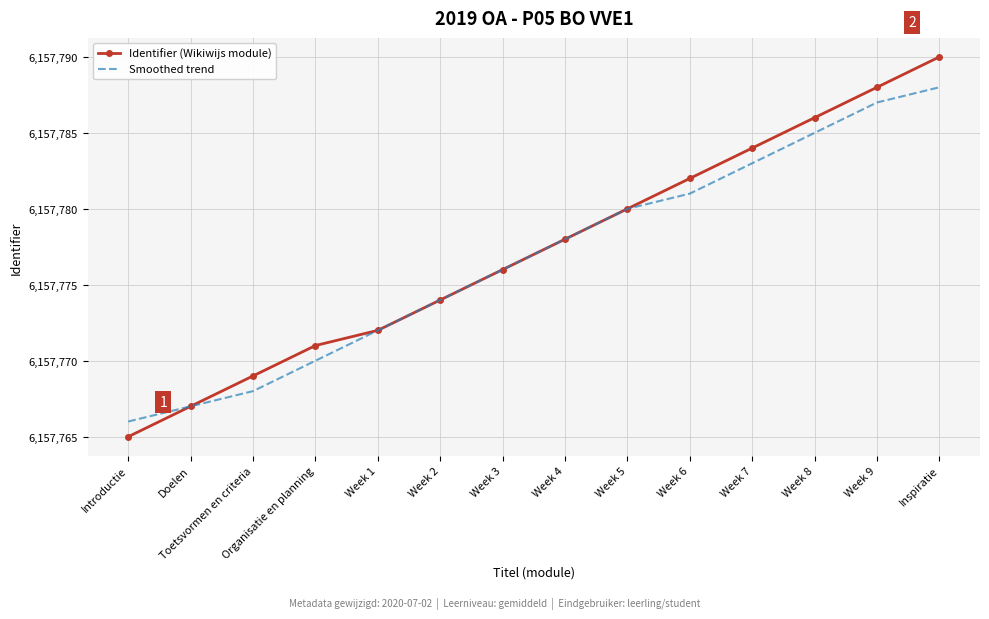

Which category has the highest value in the Identifier (Wikiwijs module) series?

Inspiratie